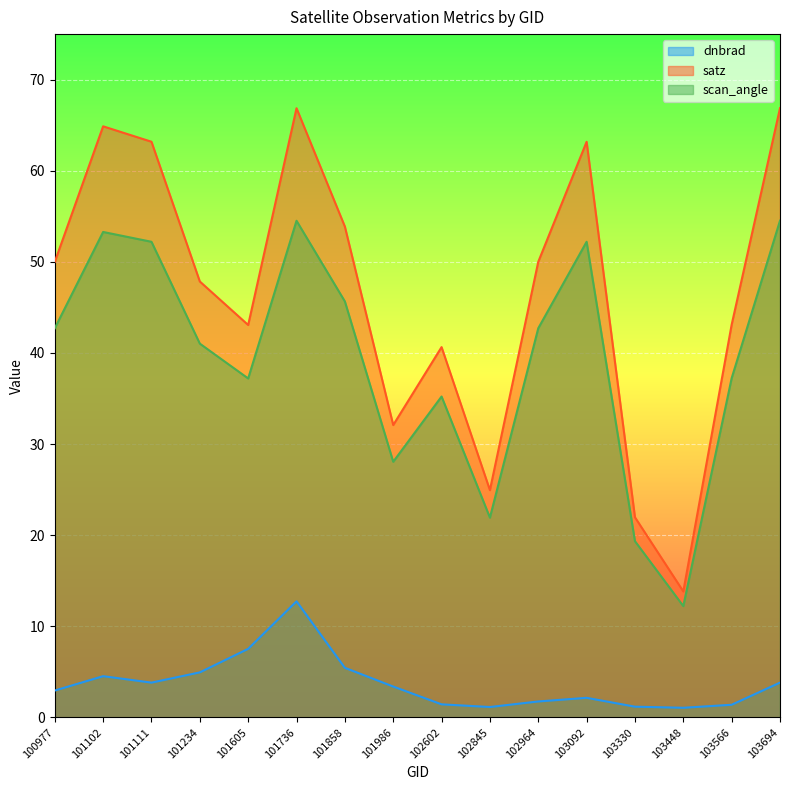

List the series in order of their overall mean, lowest first.

dnbrad, scan_angle, satz